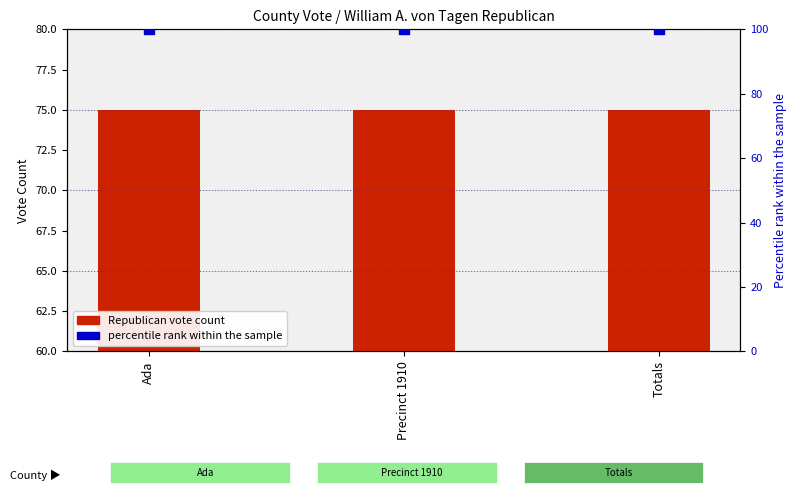

At which category is the sum across all series the highest?

Ada